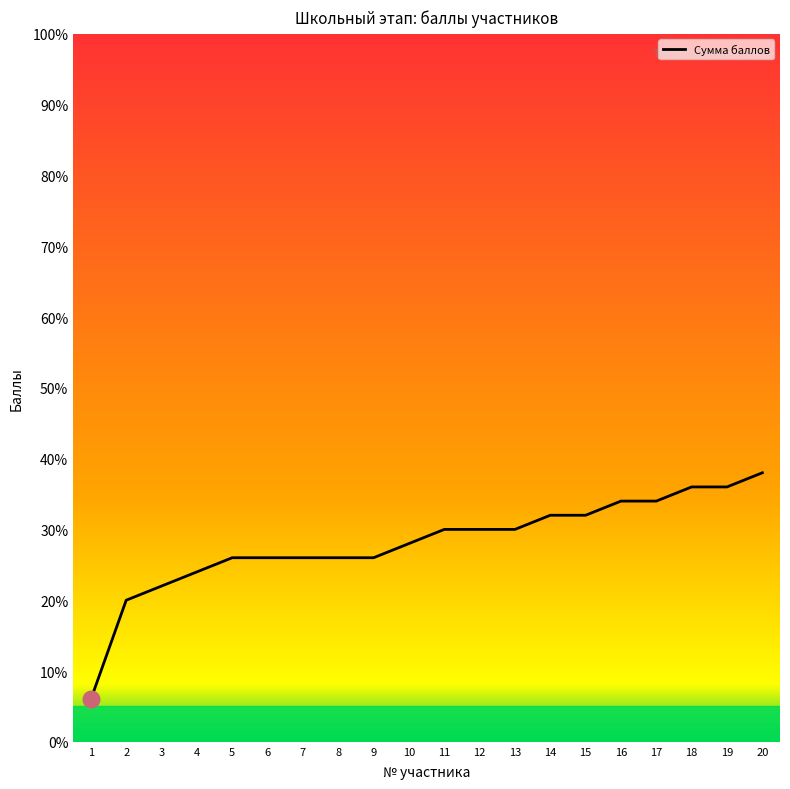

What is the sum of the values at 6 and 4?

50.0